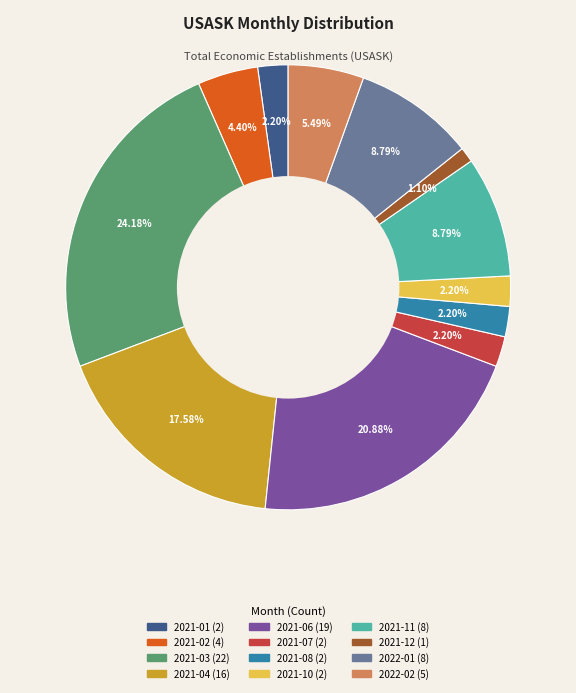

What percentage is the 2021-07 slice, to the nearest percent?

2%